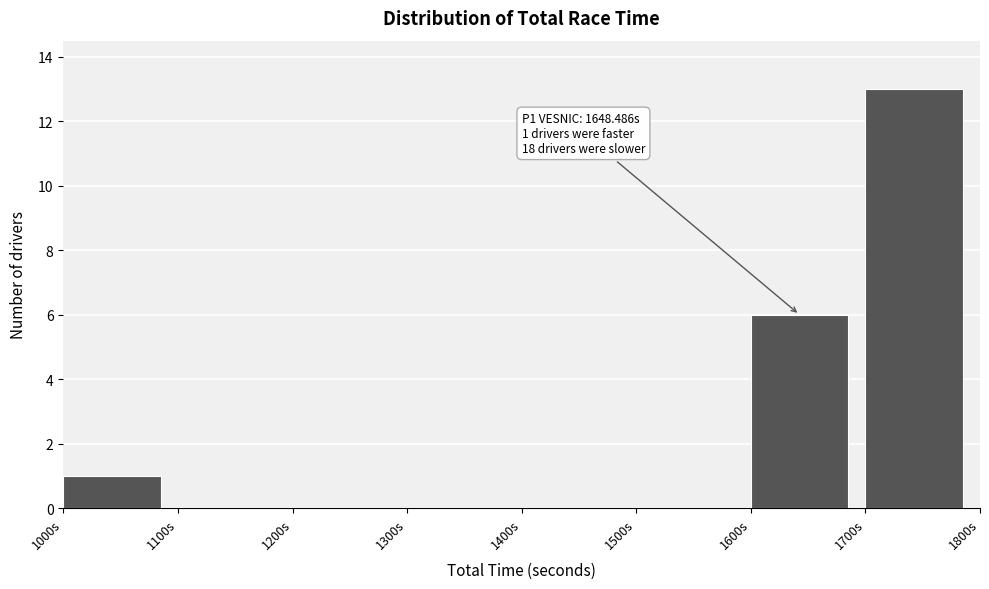

Which range on the x-axis has the tallest bar?

1700 to 1800